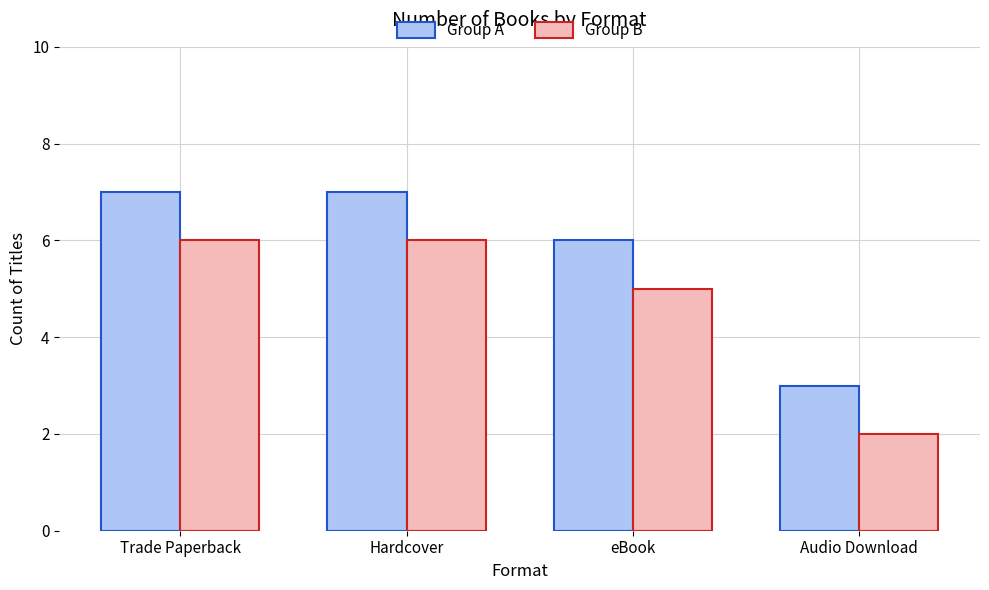

What is the sum of all Group B values?

19